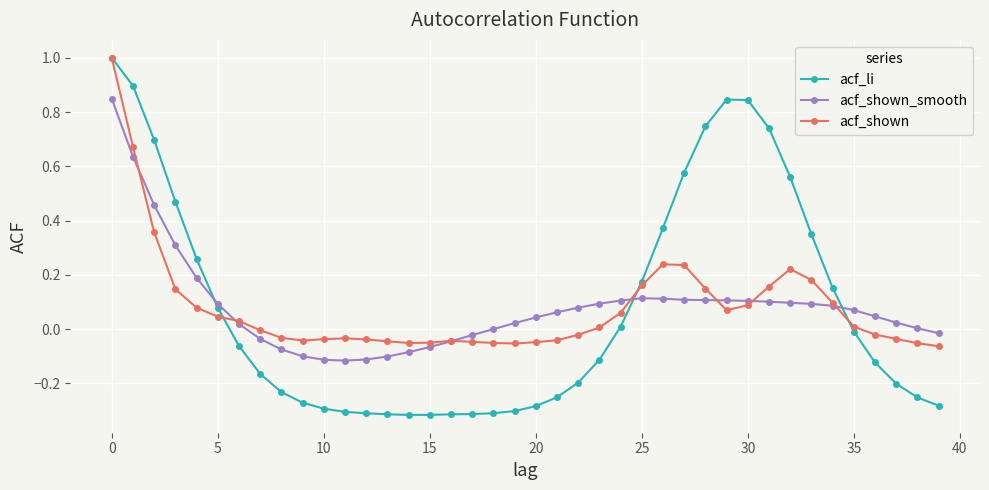

What is the greatest value displayed?

1.0